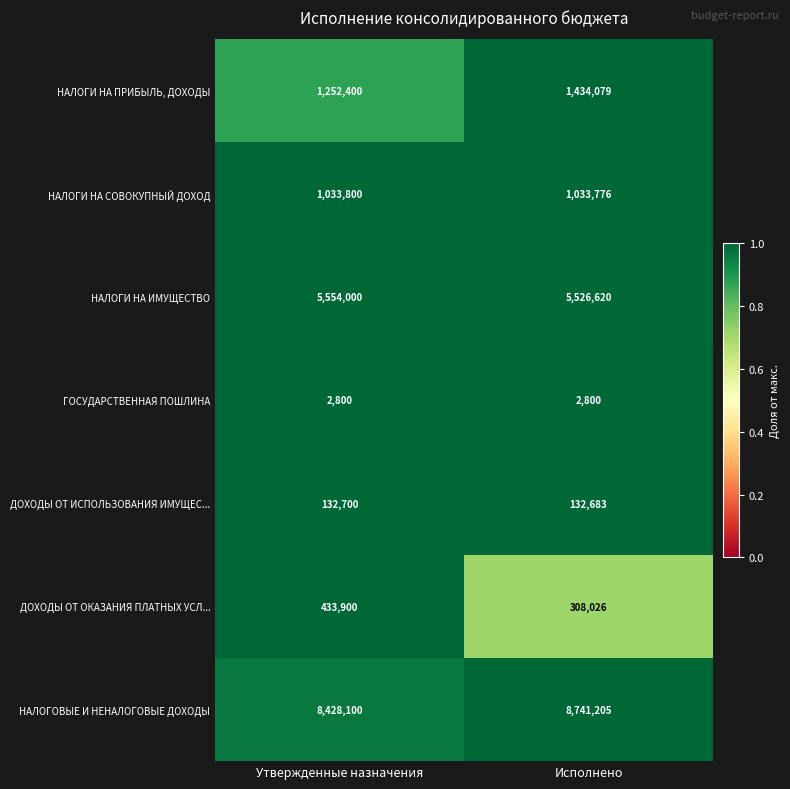

Which series changed the most between Утвержденные назначения and Исполнено?

НАЛОГОВЫЕ И НЕНАЛОГОВЫЕ ДОХОДЫ